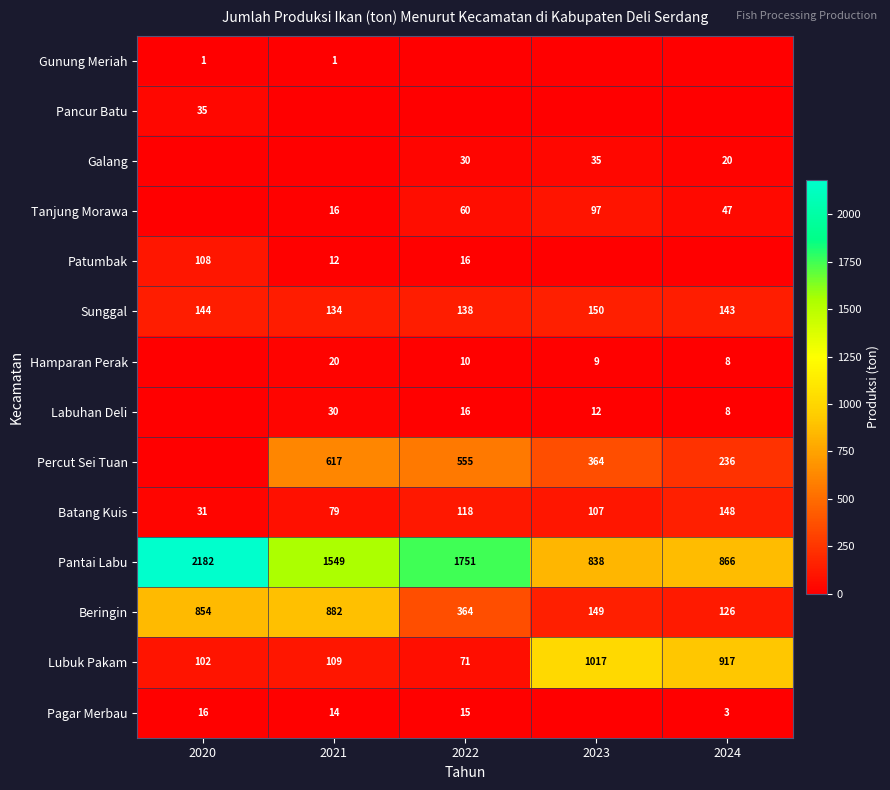

What is the sum of the Labuhan Deli values at 2021 and 2022?

46